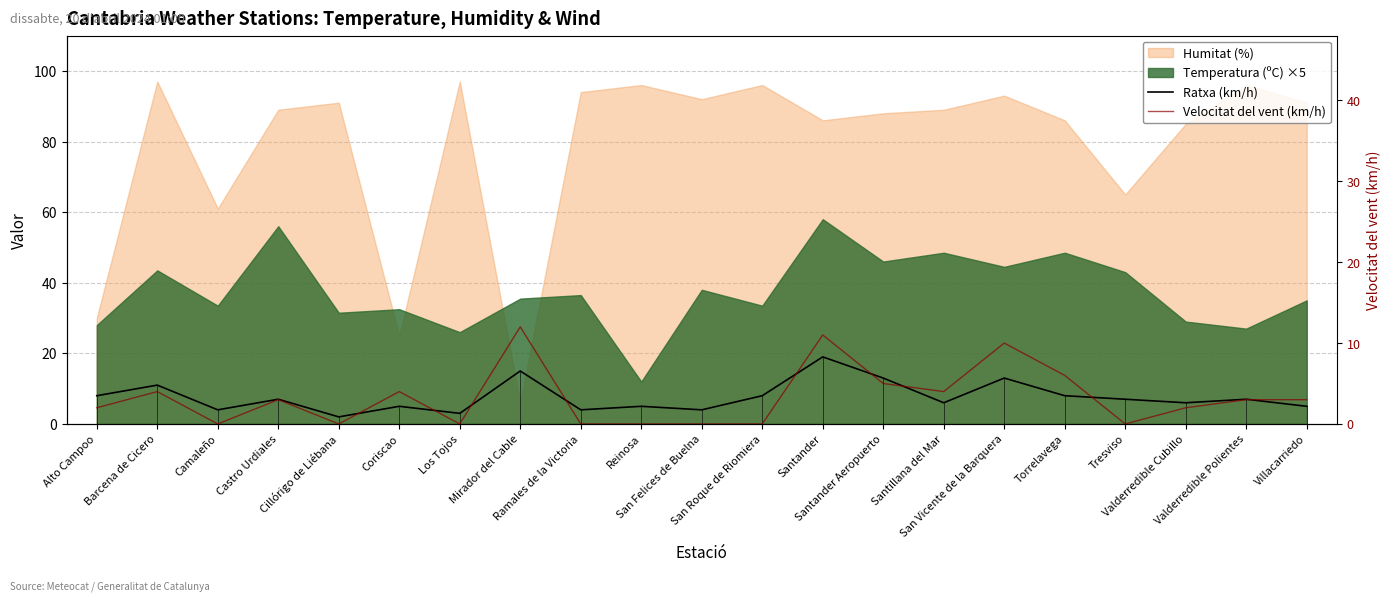

What is the difference between the highest and lowest values at San Roque de Riomiera?

8